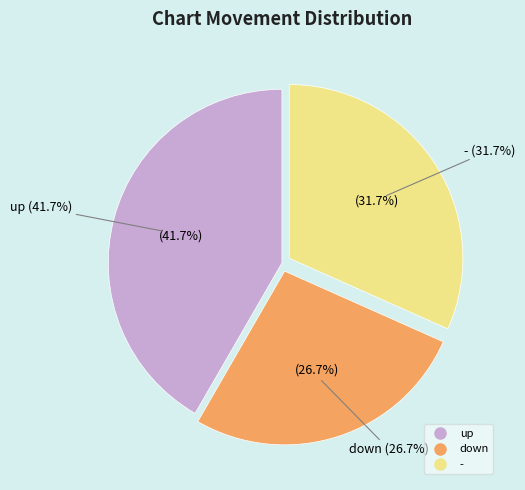

What is the change in value from down to -?

+3